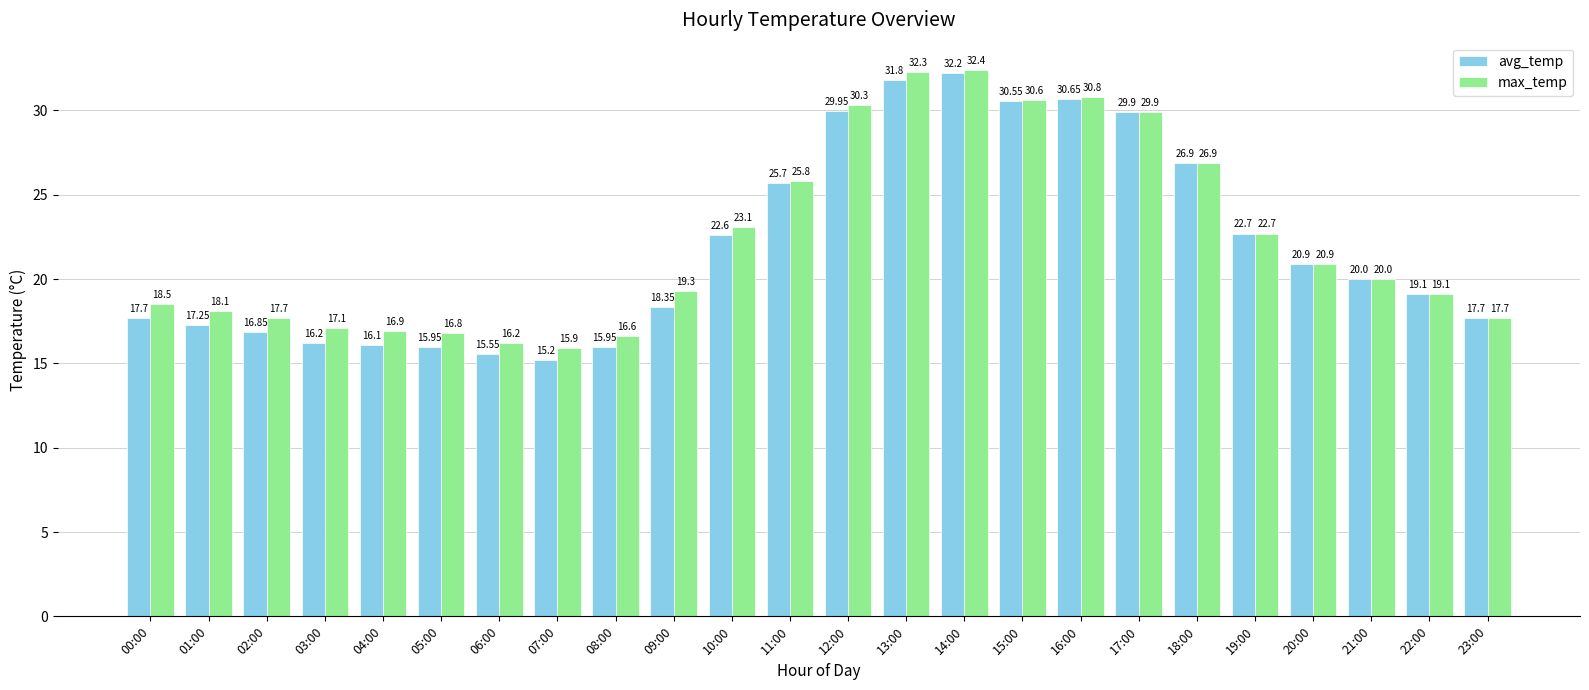

What value does the avg_temp series have at 00:00?

17.7